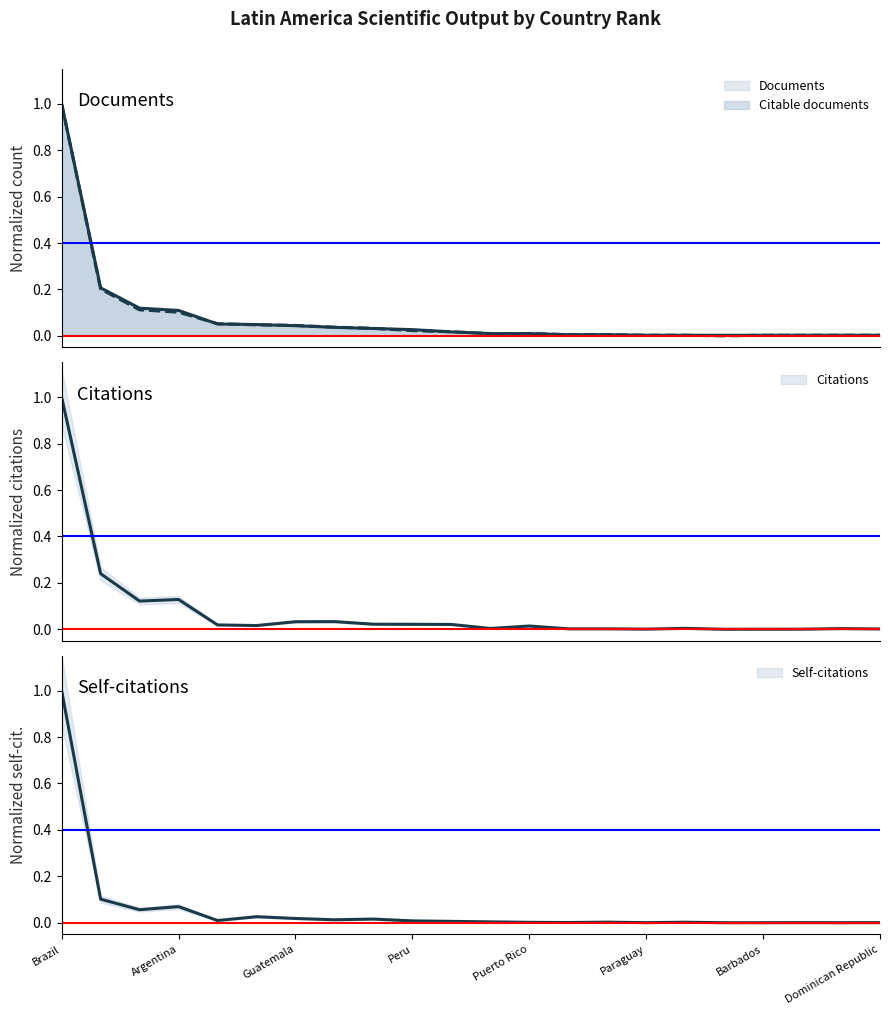

Does the chart display data point markers on the line(s)?

No